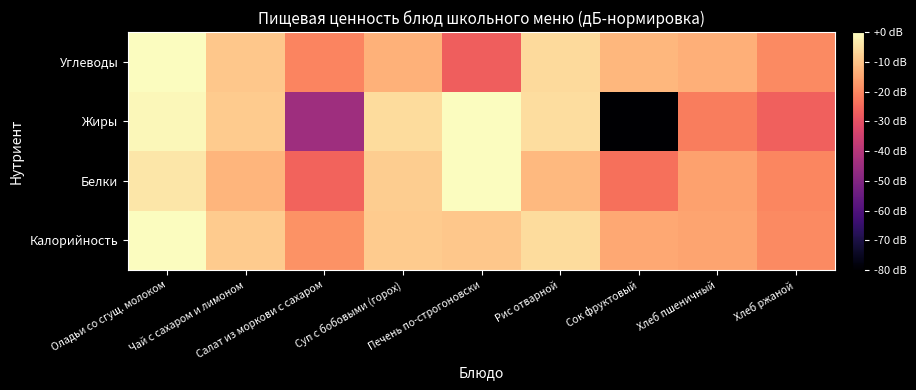

Rank the series at Оладьи со сгущ. молоком from lowest to highest value.

Белки, Жиры, Калорийность, Углеводы